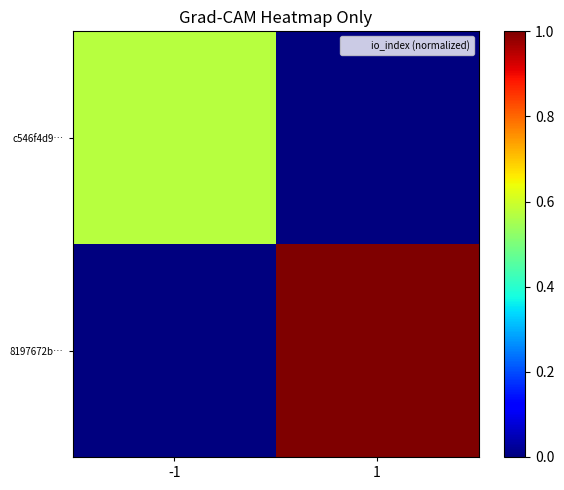

Rank the series by their average value, from lowest to highest.

c546f4d9…, 8197672b…